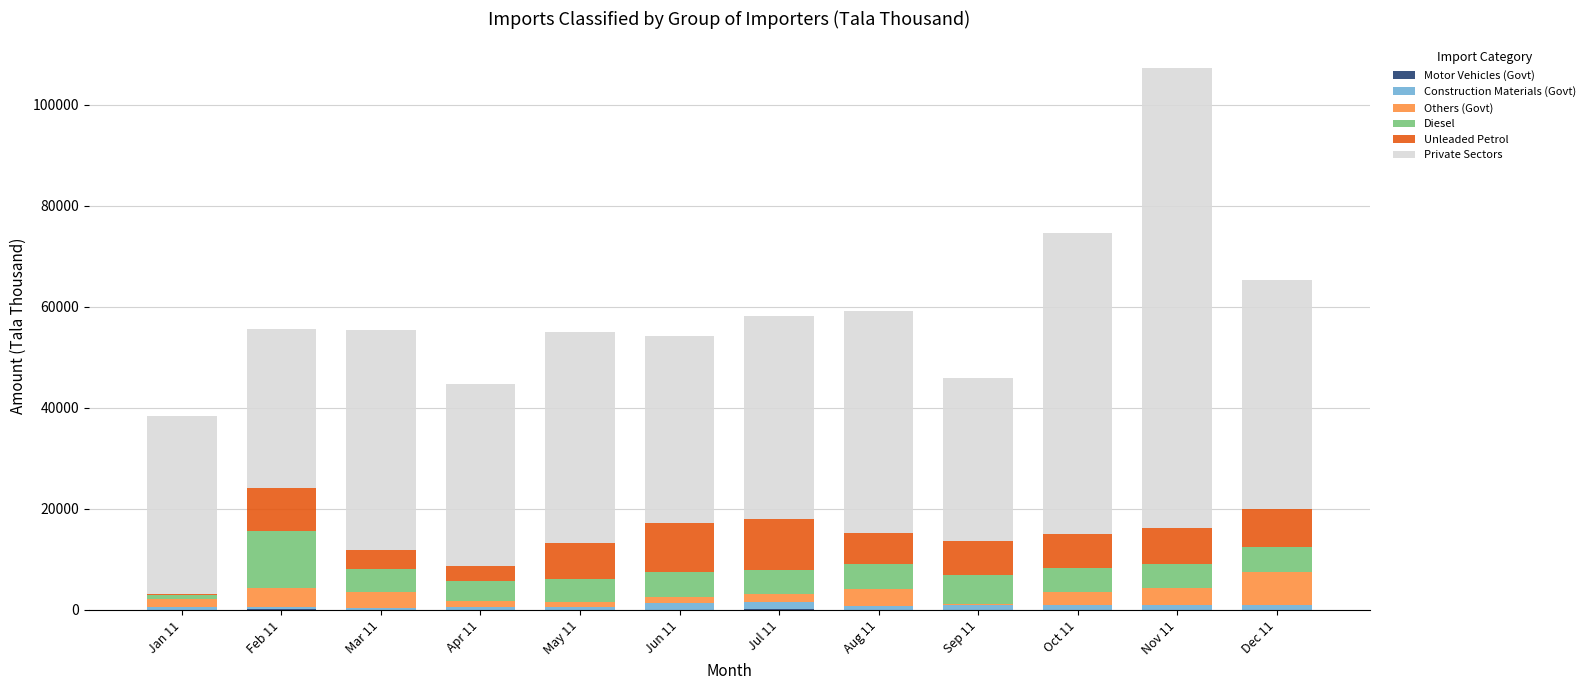

At which category is the sum across all series the highest?

Nov 11